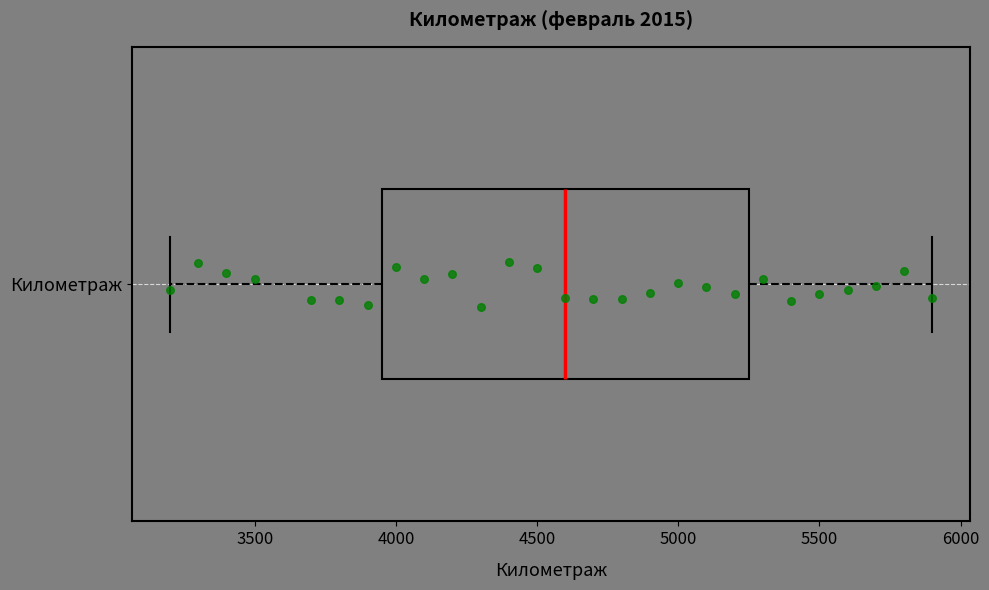

Where is the right edge of the box for Километраж on the x-axis? The values are not printed on the chart, so give them approximately, as read against the axis.

5250